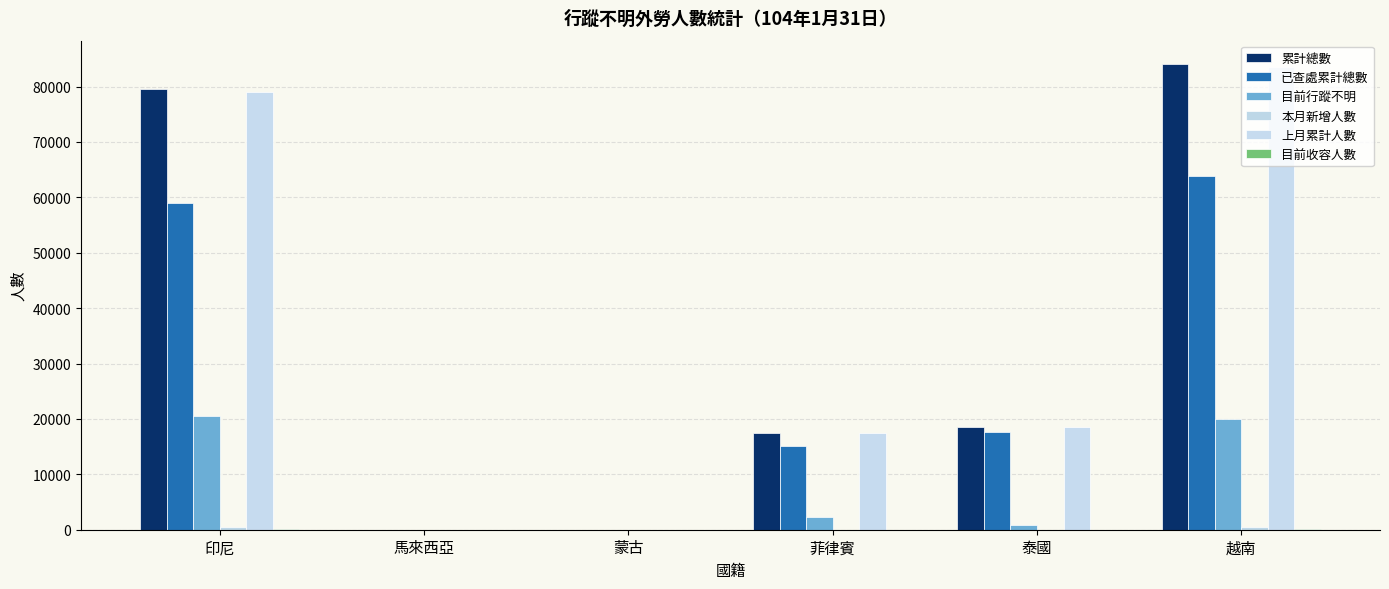

What is the label of the 5th bar from the right?

馬來西亞